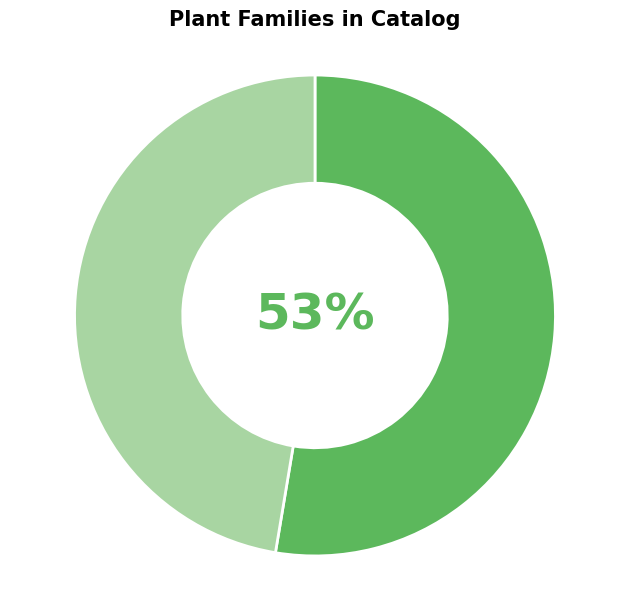

To the nearest percent, what is the average slice percentage?

50%